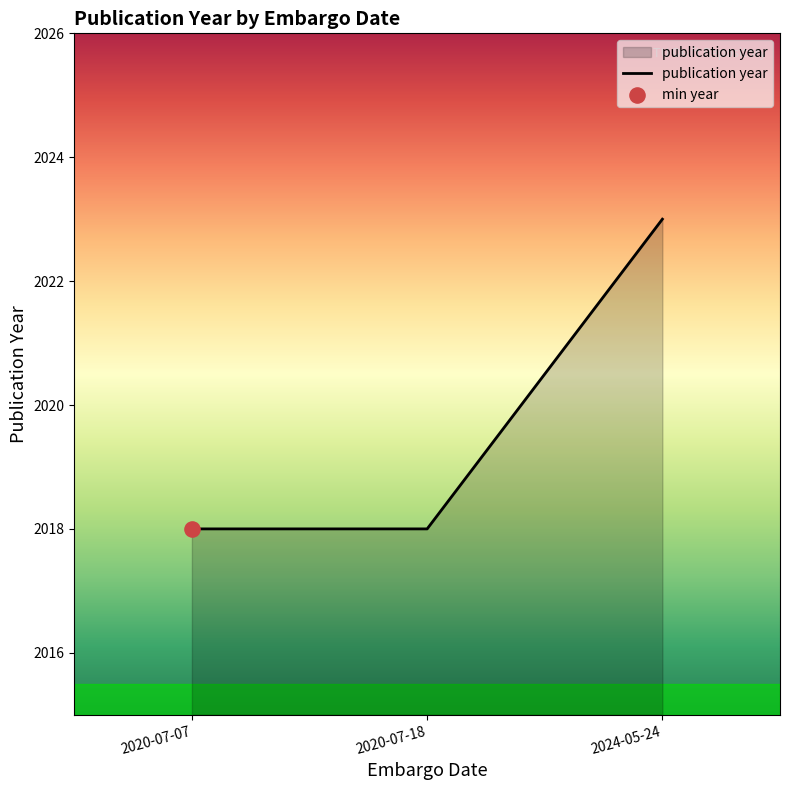

What is the ratio of the value at 2024-05-24 to the value at 2020-07-07?

1.0